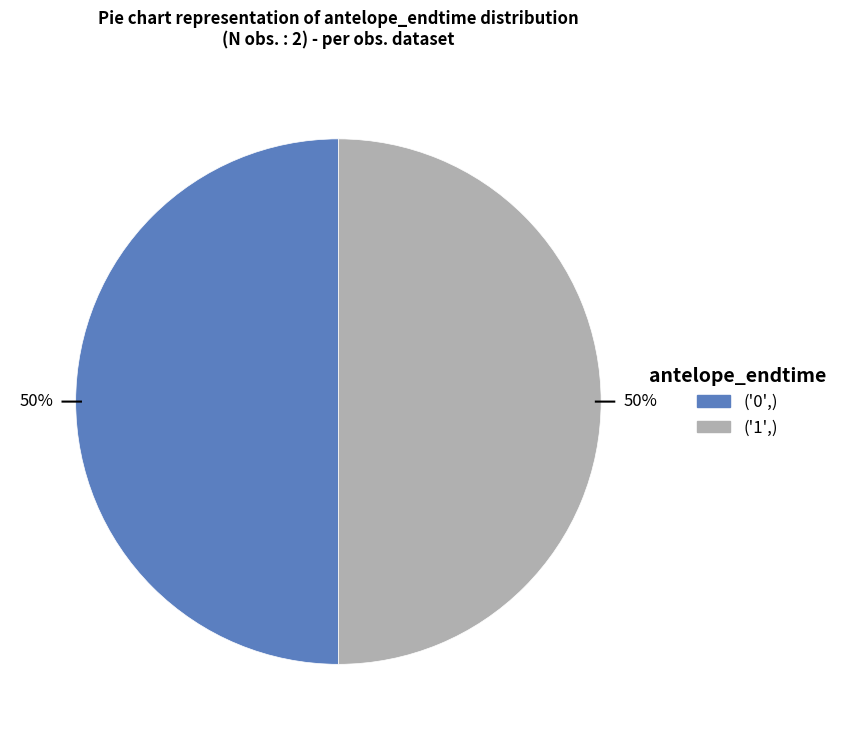

Is it true that ('1',) is 38% of the pie?

False